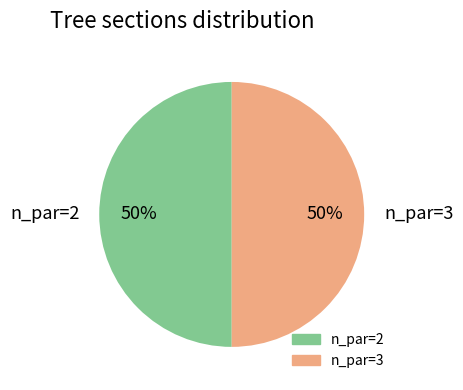

To the nearest percent, what percentage of the pie is n_par=3?

50%